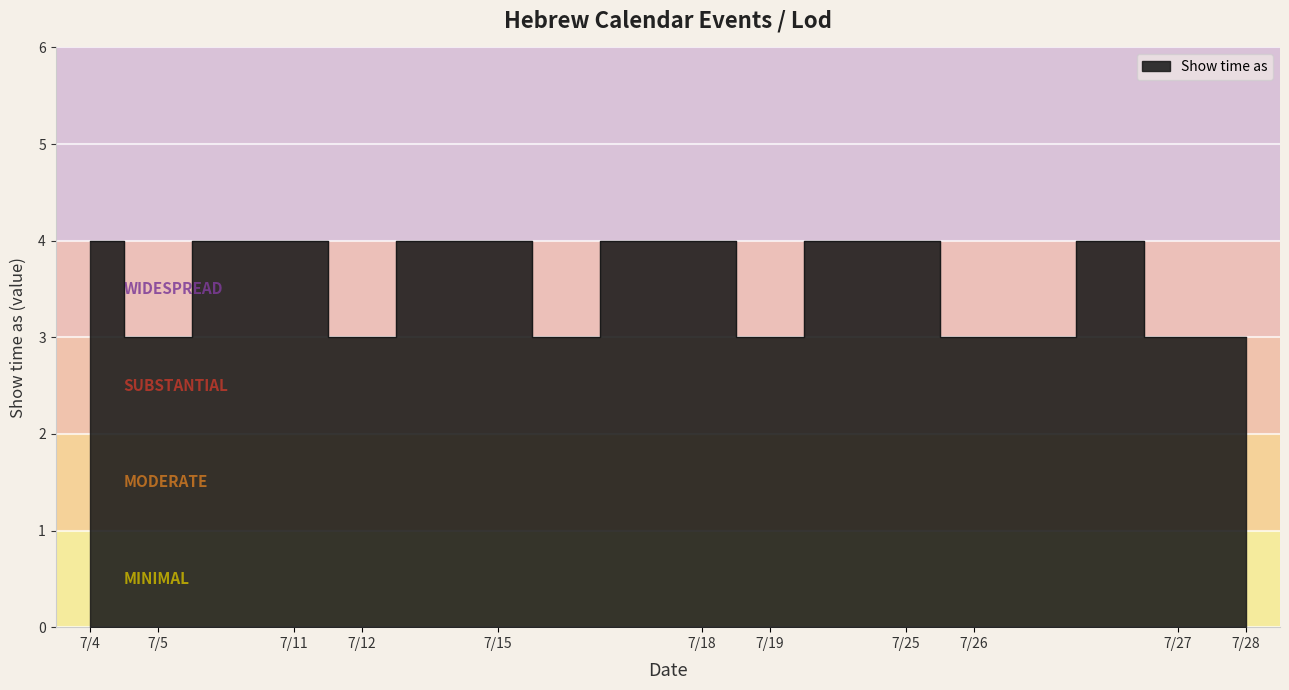

Where is the first local maximum?

7/26/2014